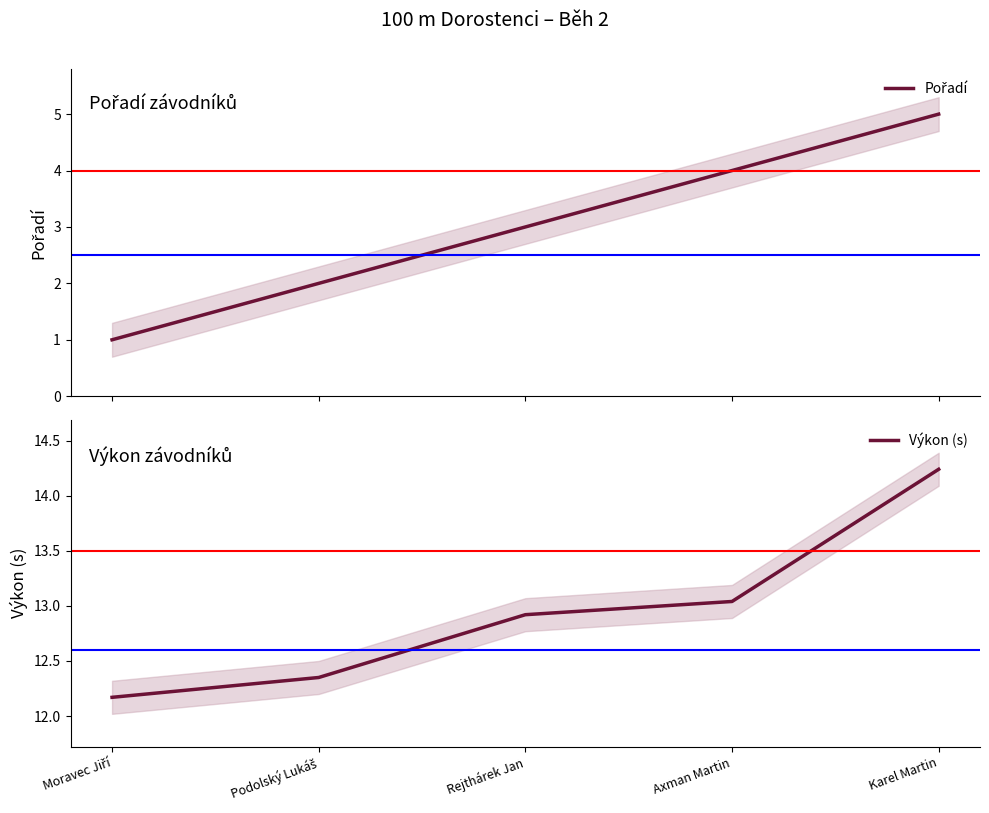

What is the label of the 3rd point from the right?

Rejthárek Jan